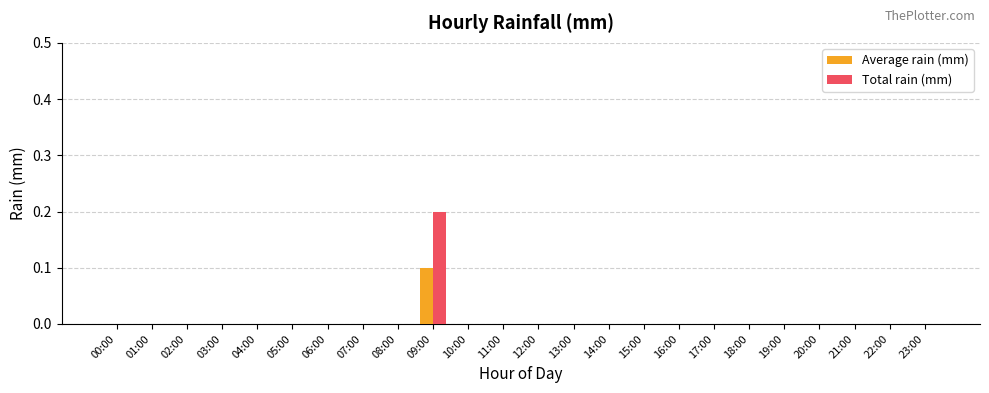

Is it true that Total rain (mm) equals -0.1 at 20:00?

False